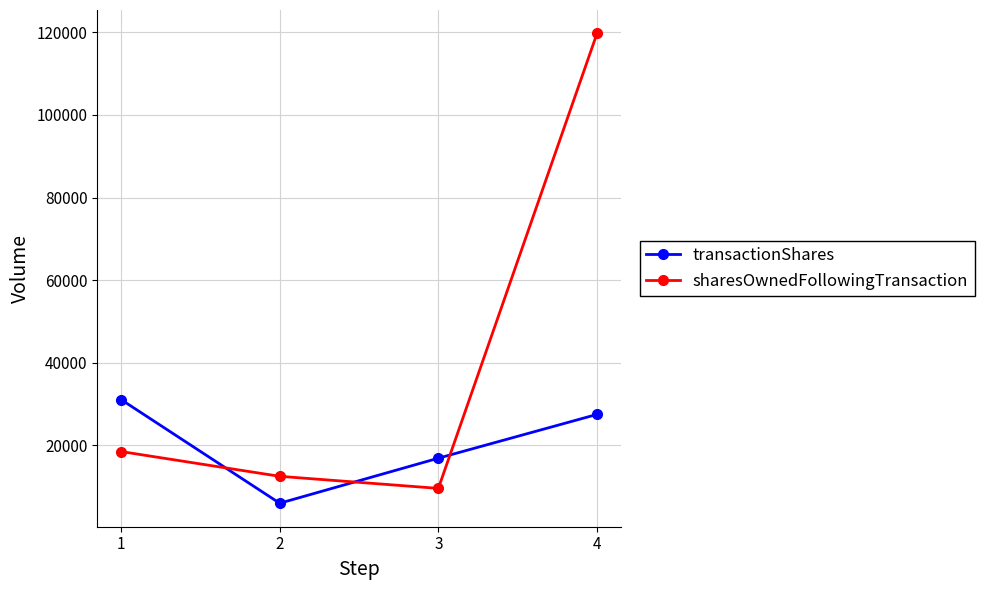

How many series are shown in this chart?

2